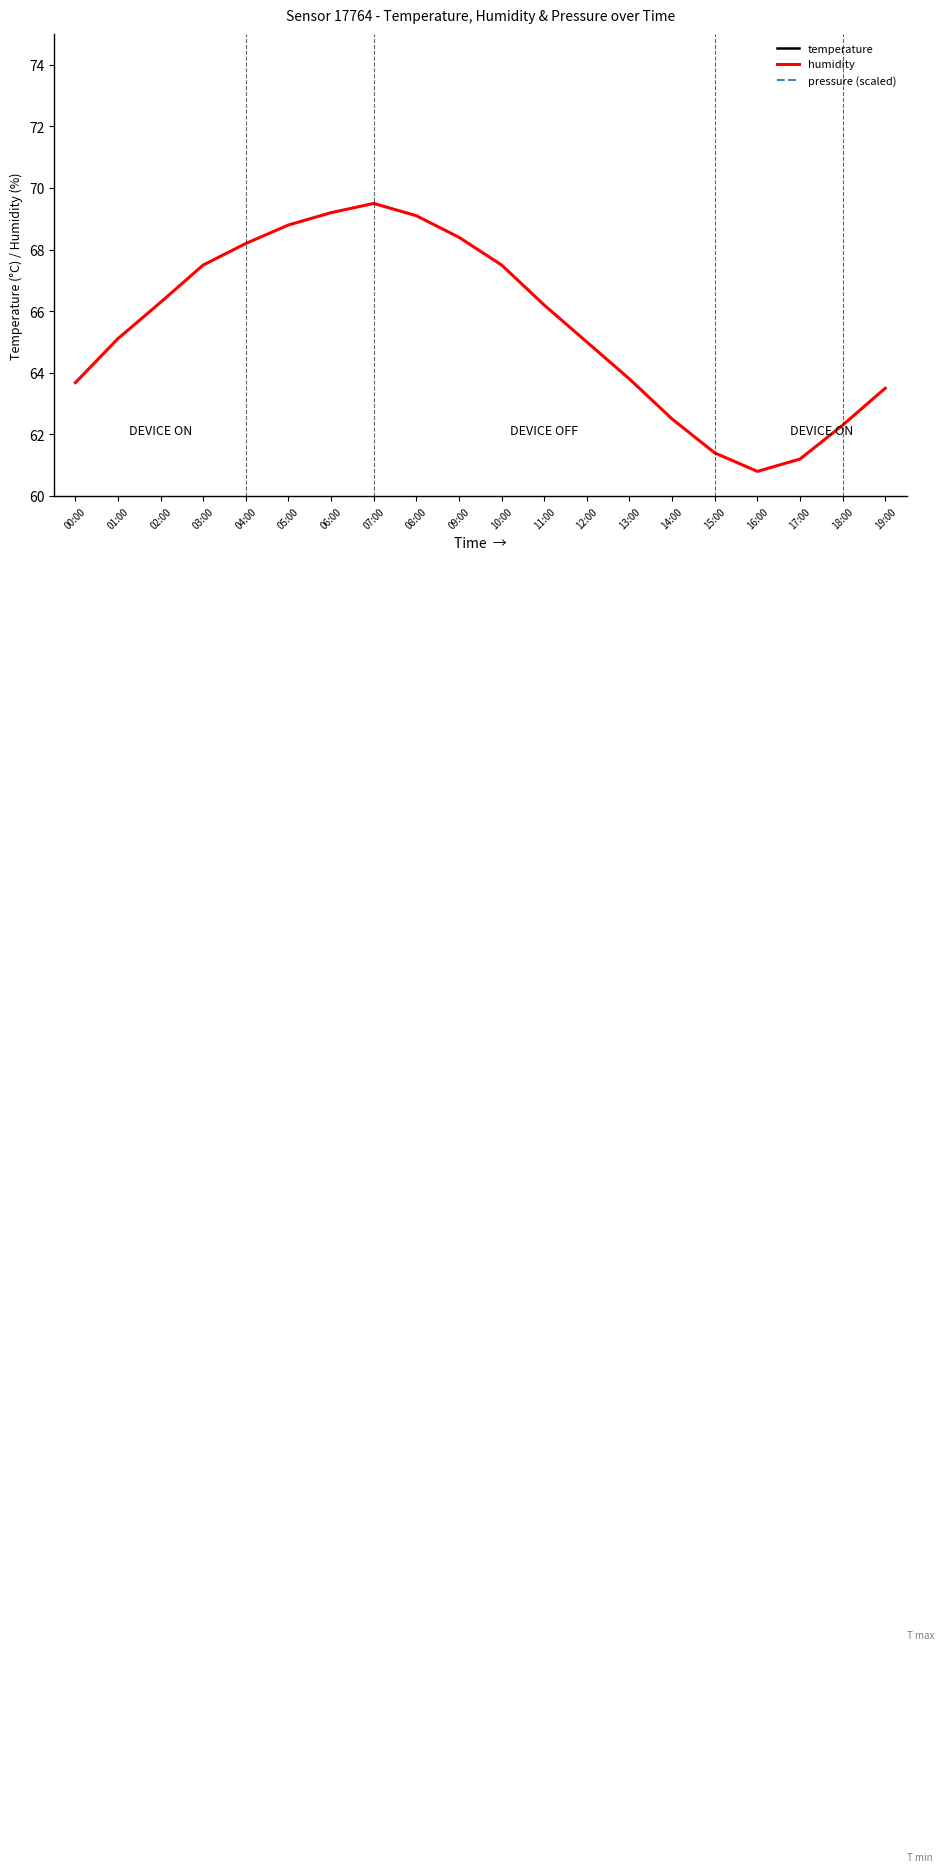

What is the value of the temperature point at the 19th from the left?

21.8